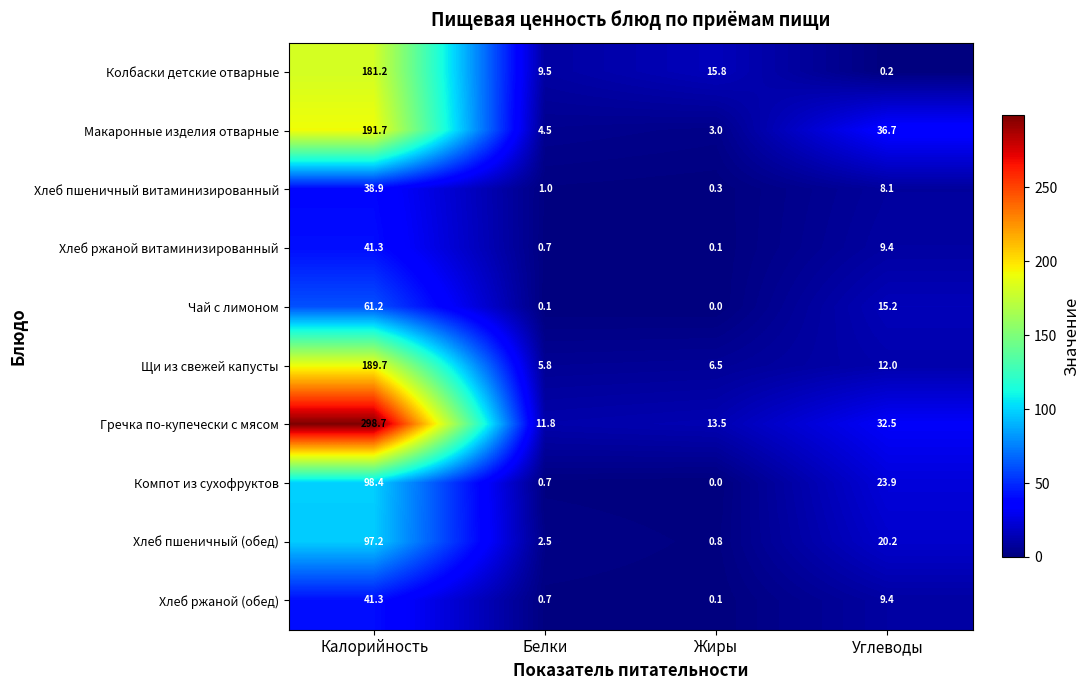

What is the difference between the second highest and second lowest values in the Хлеб ржаной (обед) series?

8.7